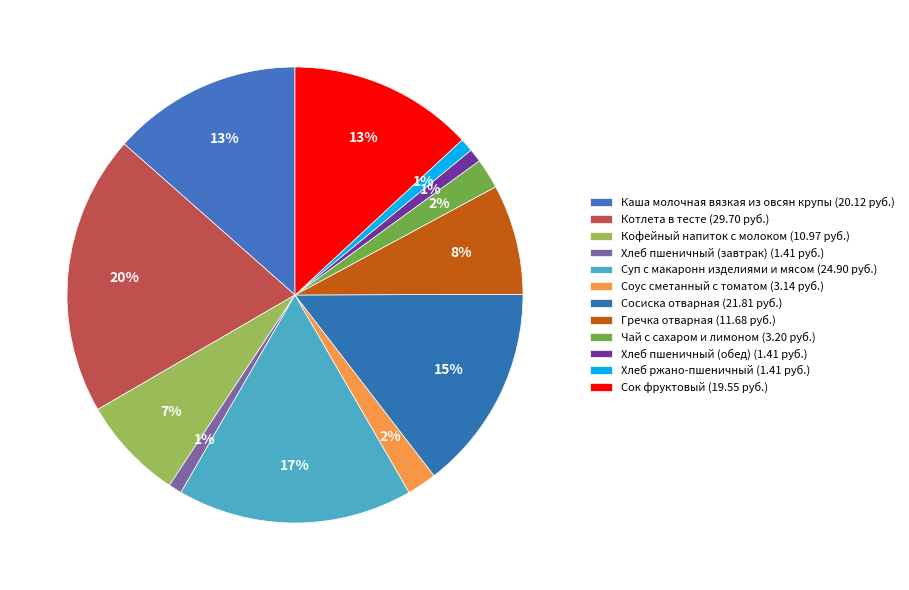

The Сосиска отварная slice represents 15% of the pie. True or false?

True